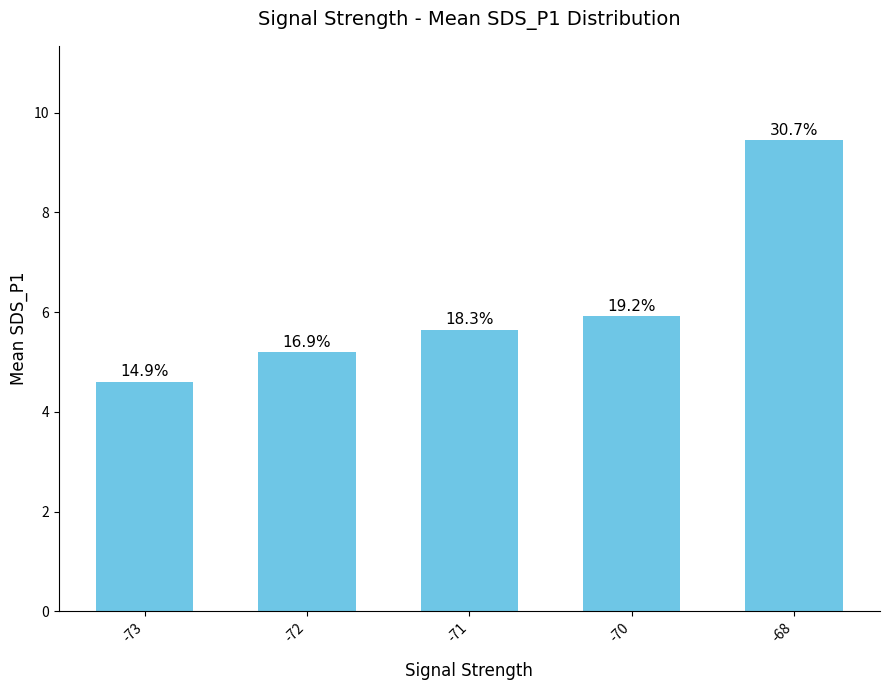

How many bars are there in total?

5